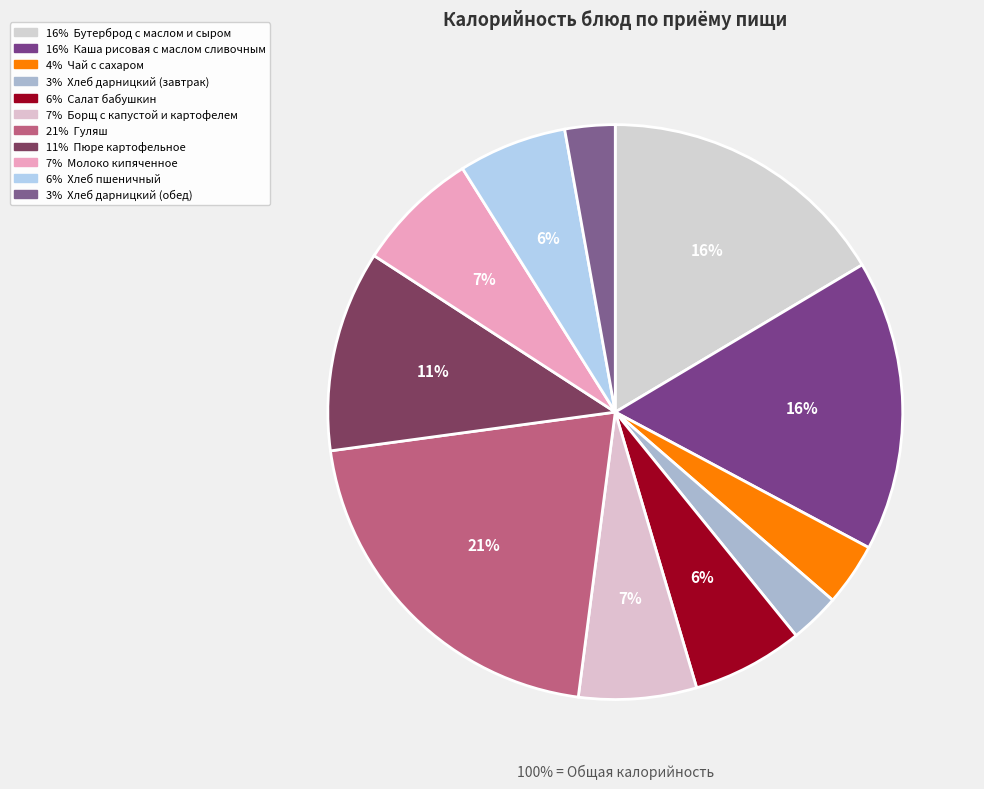

Which category has the smallest portion of the pie?

Хлеб дарницкий (завтрак)